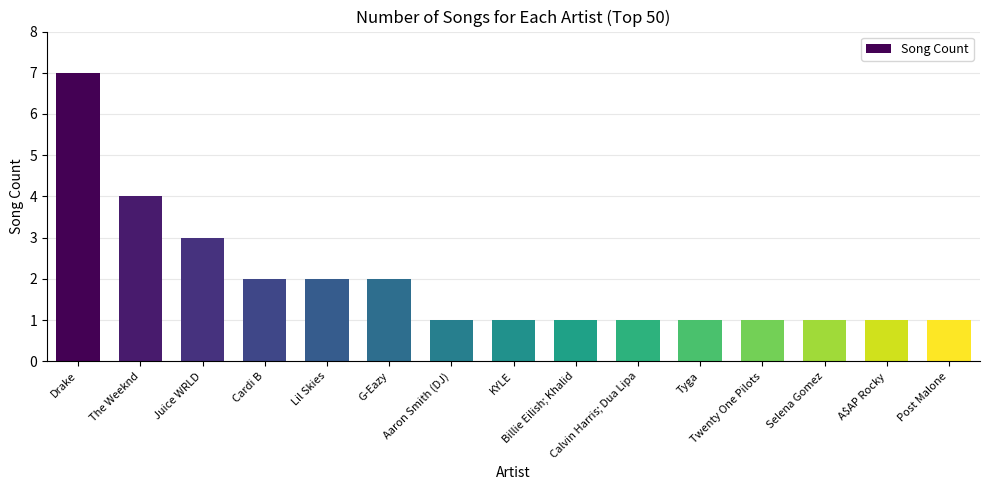

What is the average value?

2